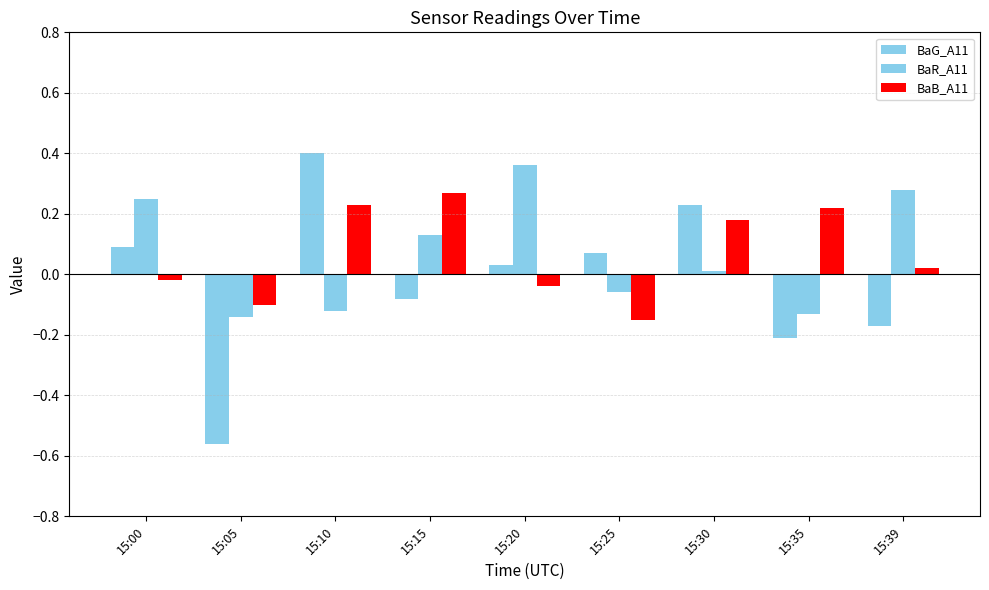

Rank the series by their maximum value, from lowest to highest.

BaB_A11, BaR_A11, BaG_A11